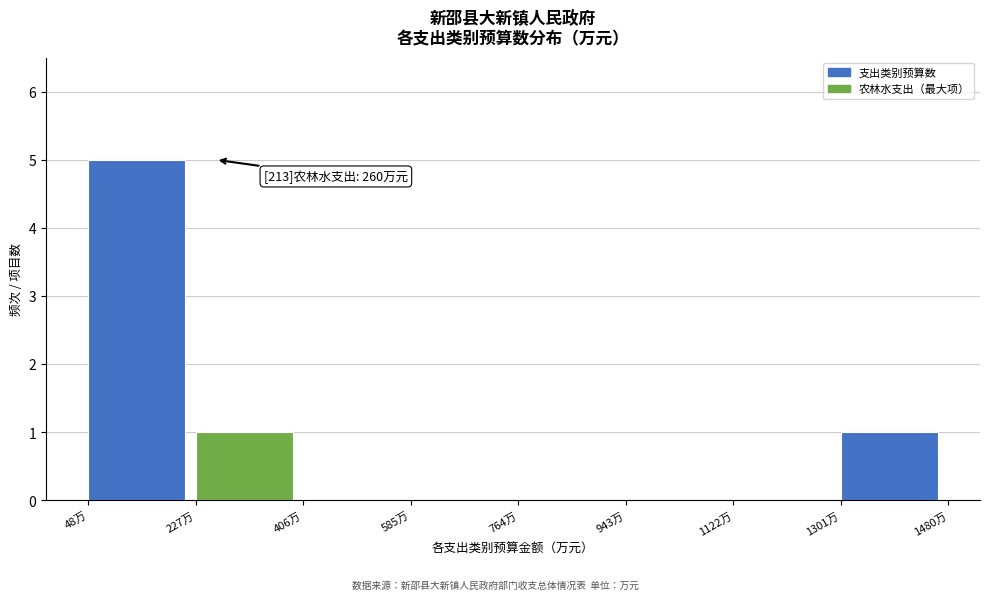

Which range on the x-axis has the tallest bar?

40 to 220